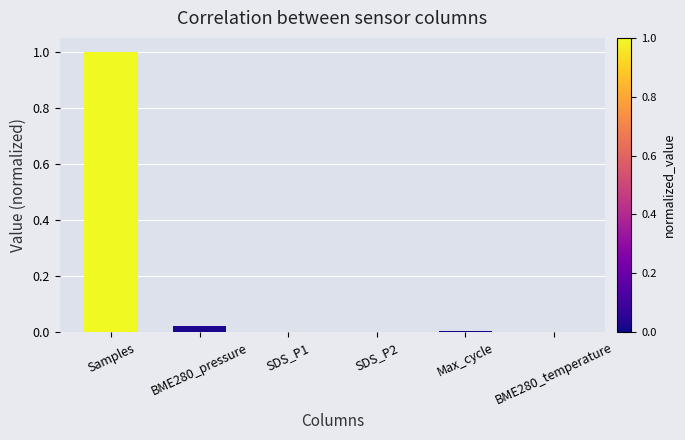

What is the sum of all values?

1.0